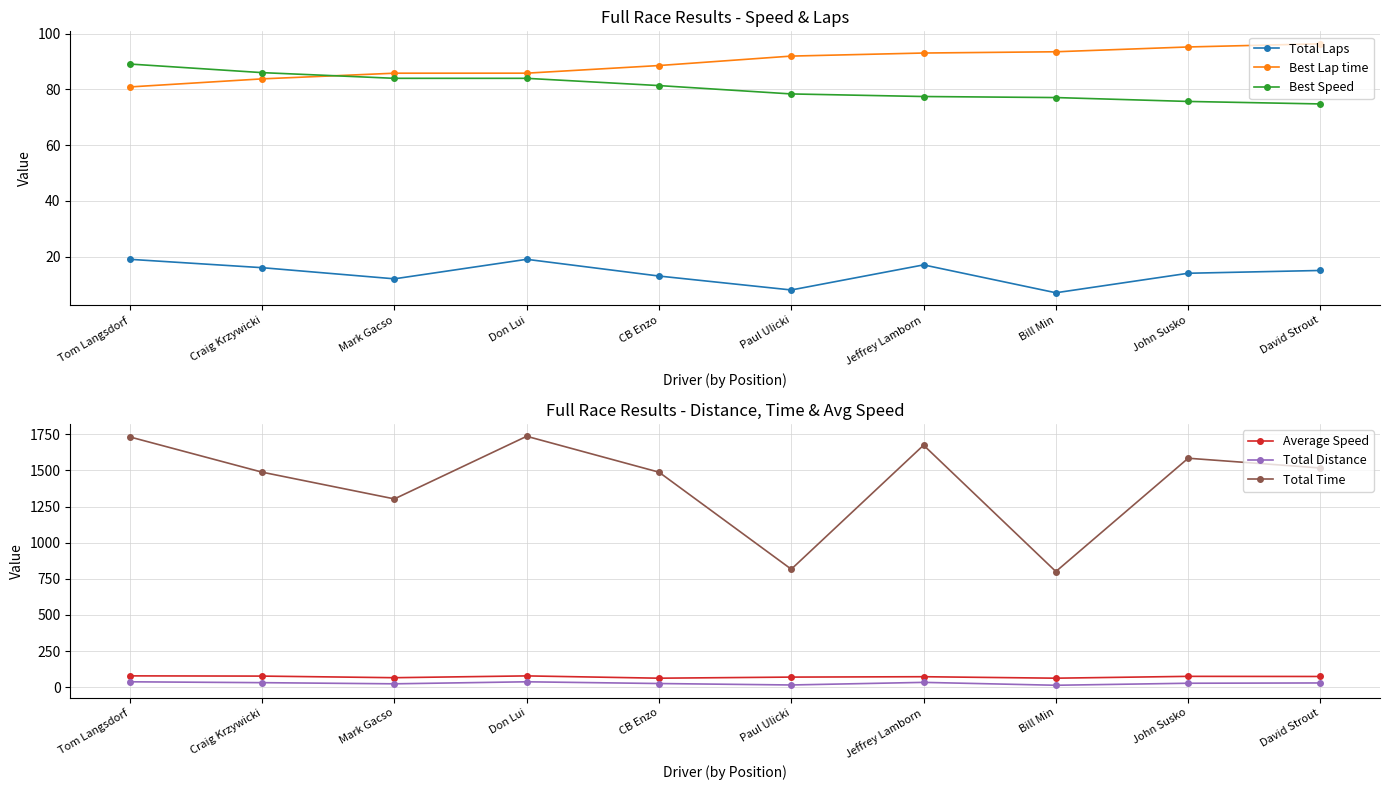

At which label does Average Speed first exceed 74?

Tom Langsdorf